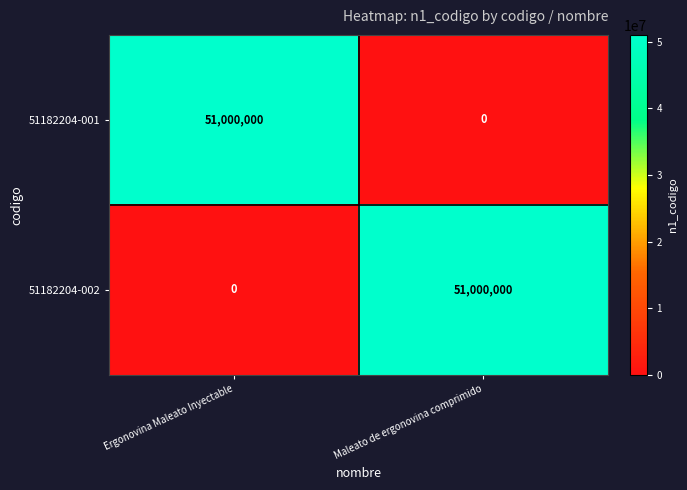

True or false: 51182204-001 has a value of 0 at Maleato de ergonovina comprimido.

True